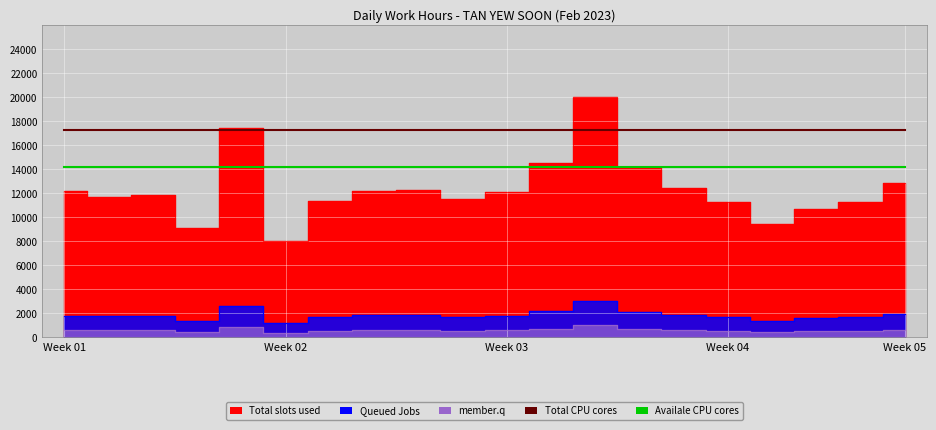

How many lines are shown in the chart?

2